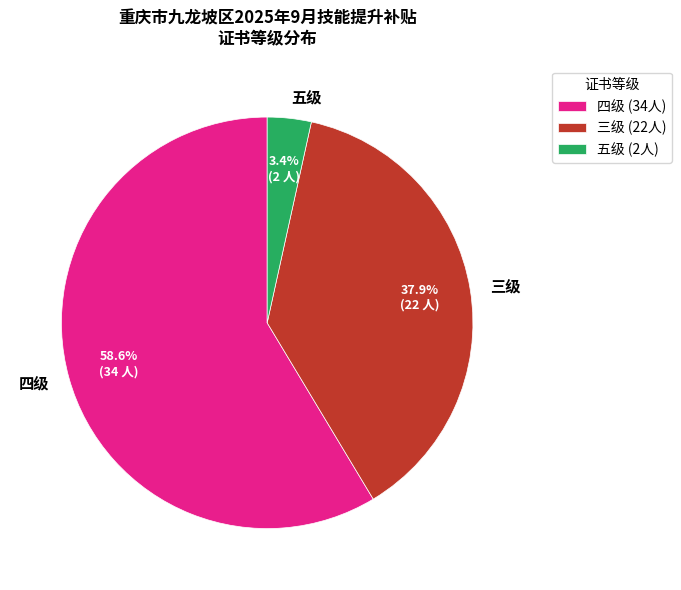

Combined, what portion of the pie is 三级 and 四级?

96.6%